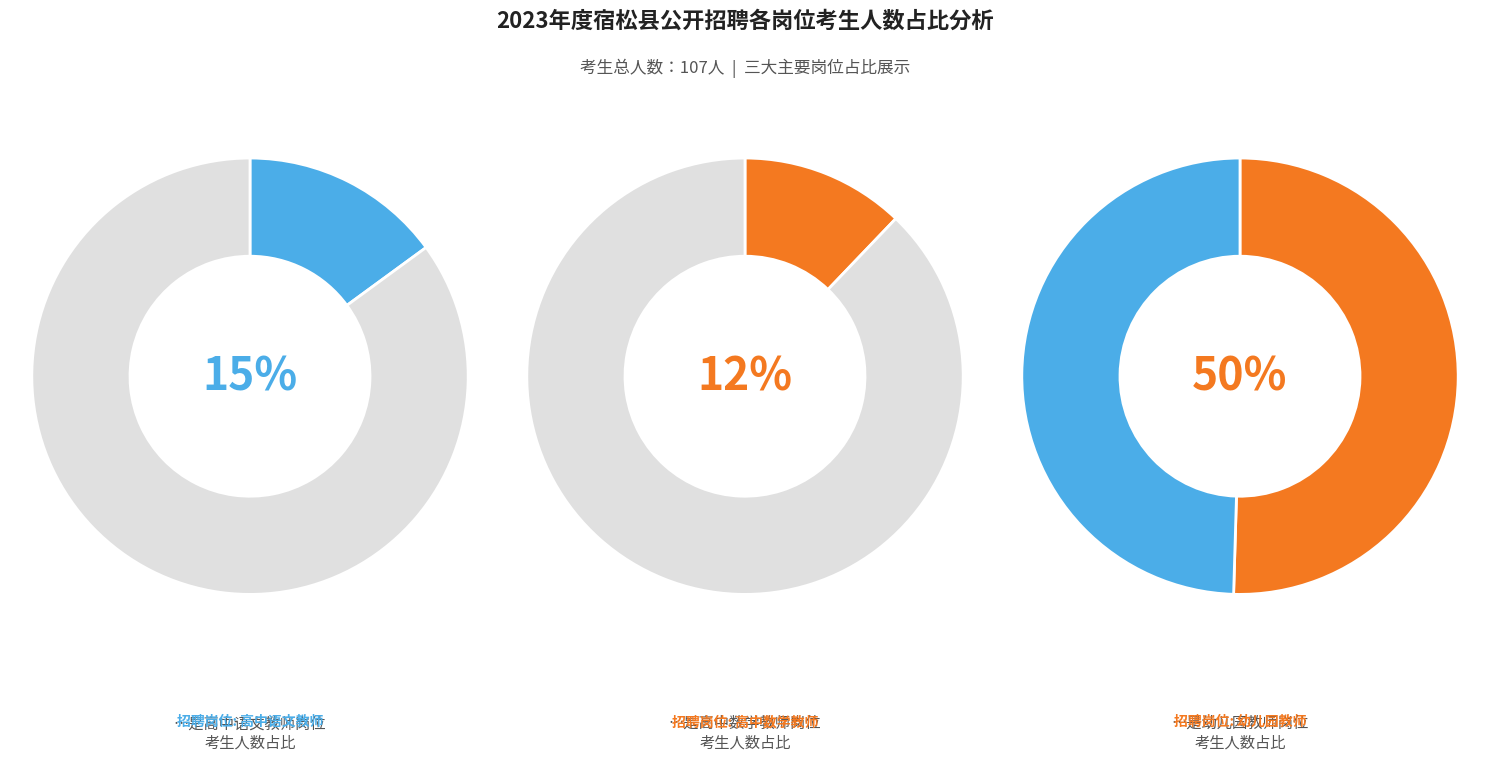

Count the number of slices in the pie.

6